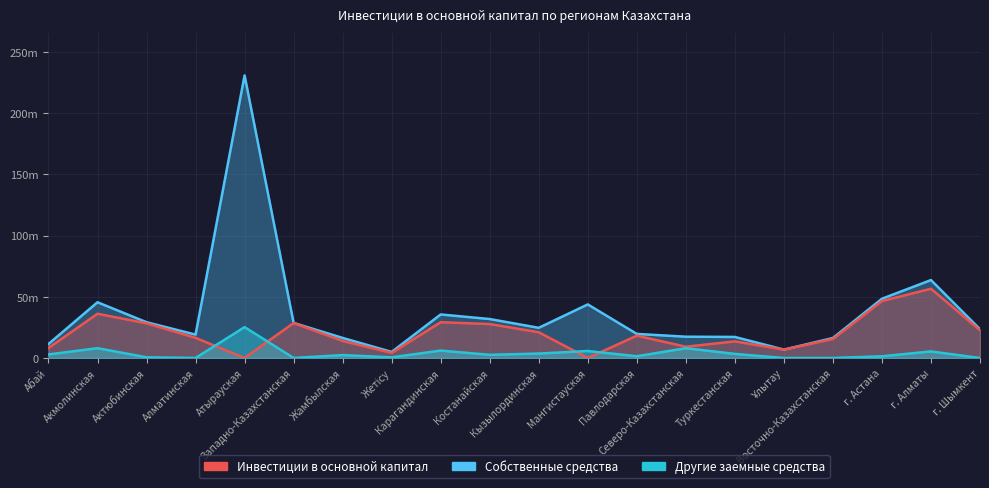

What is the total value across all series at г. Астана?

96326661